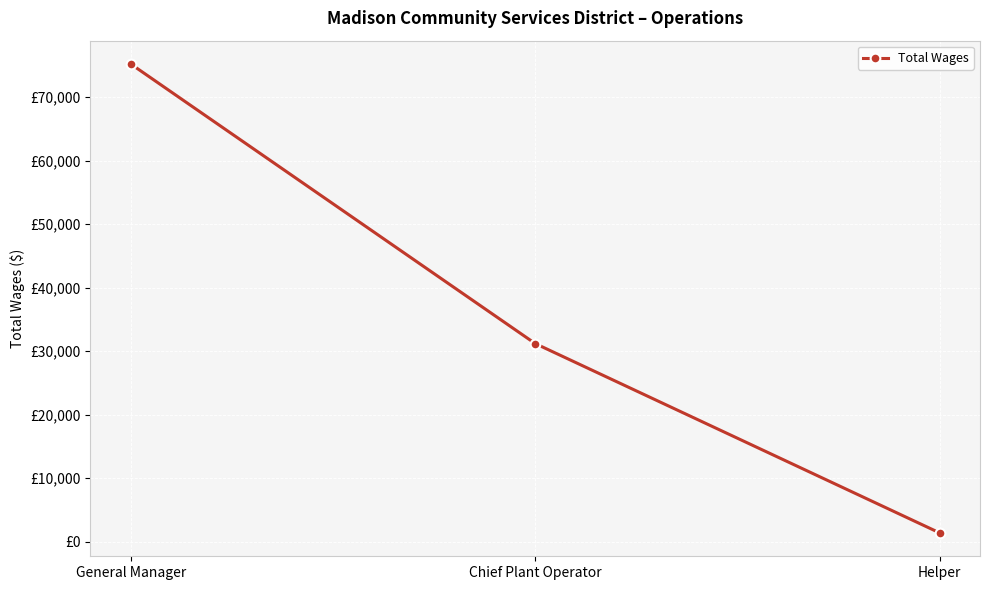

What is the change in value from General Manager to Helper?

-73797